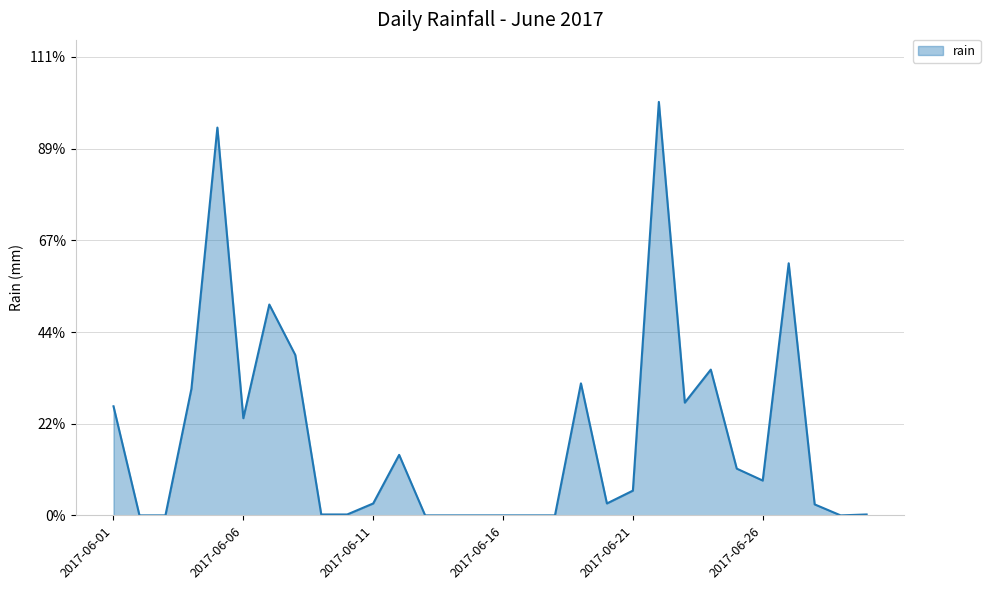

True or false: the data has more than 2 interior local peaks.

True